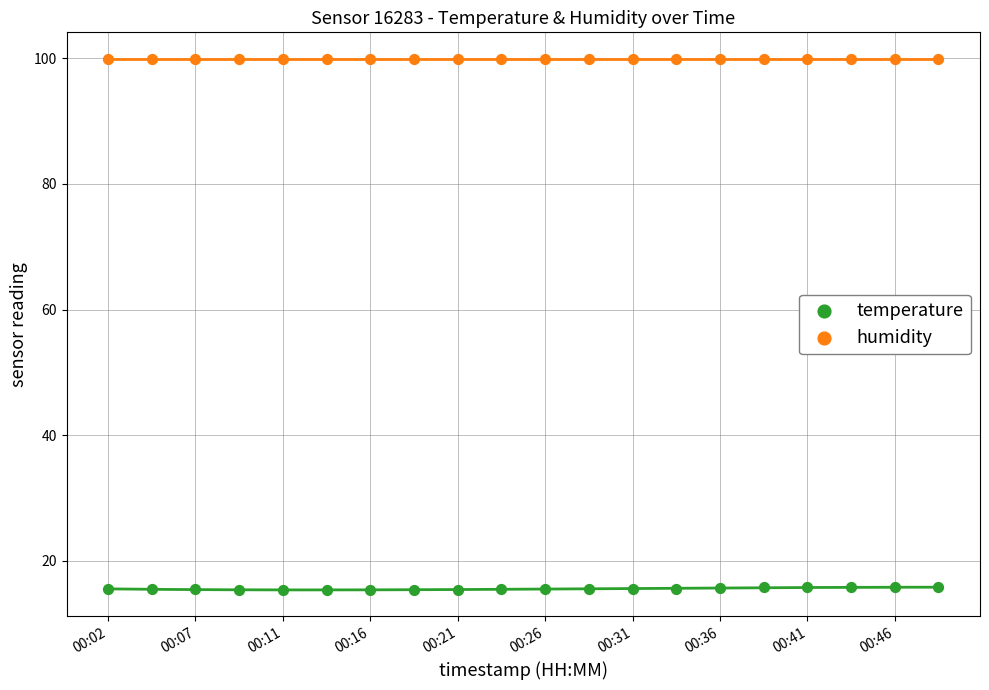

Which series reaches the minimum Y coordinate?

temperature